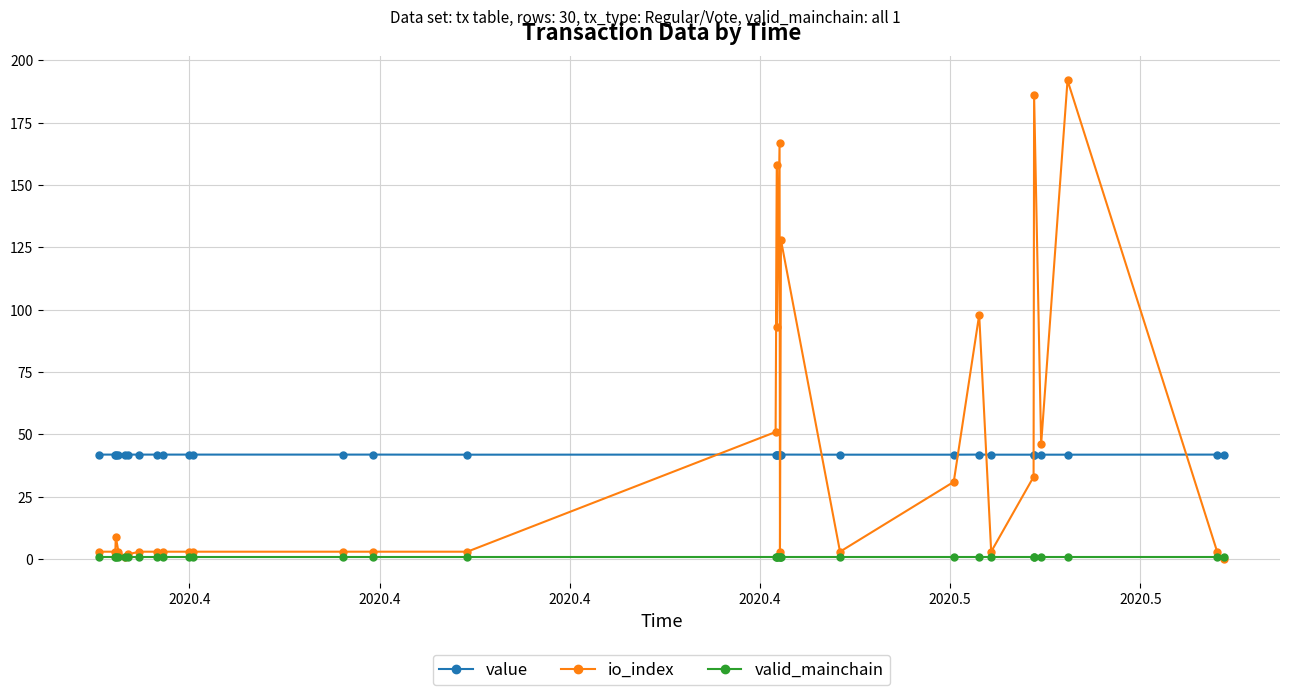

How many distinct data groups are displayed?

3